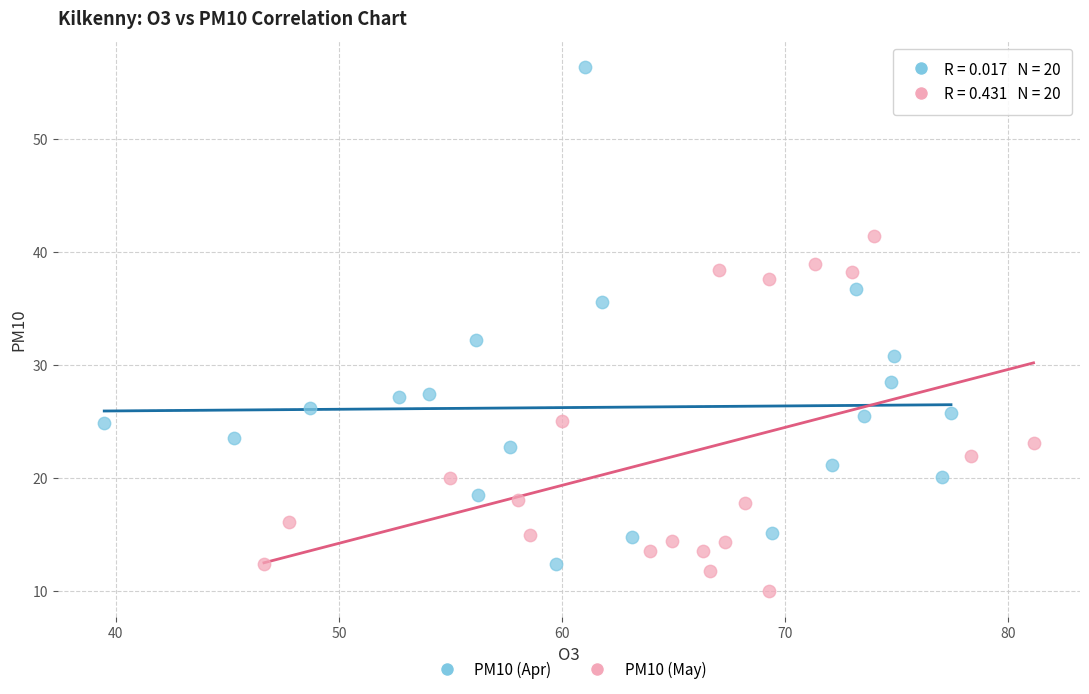

Which series has the widest spread of Y values?

PM10 (Apr)